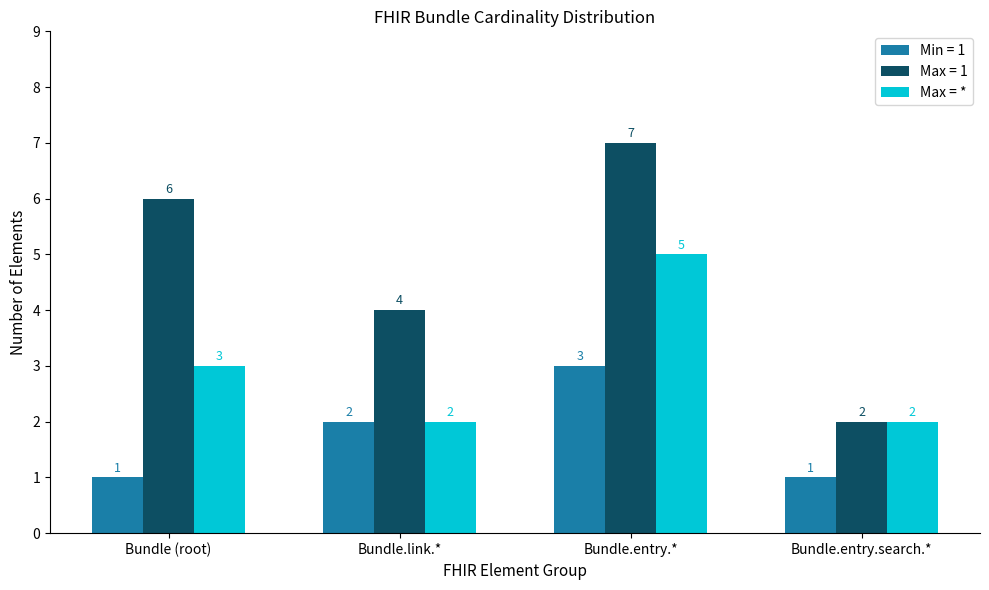

Count the number of categories in the chart.

4